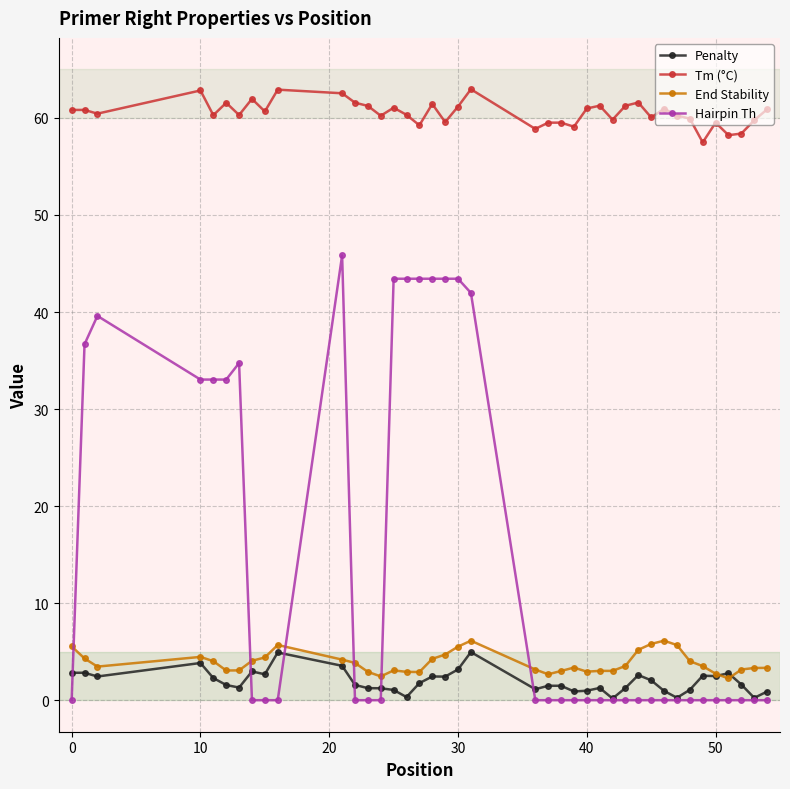

What is the difference between the second highest and second lowest values in the Tm (°C) series?

4.7